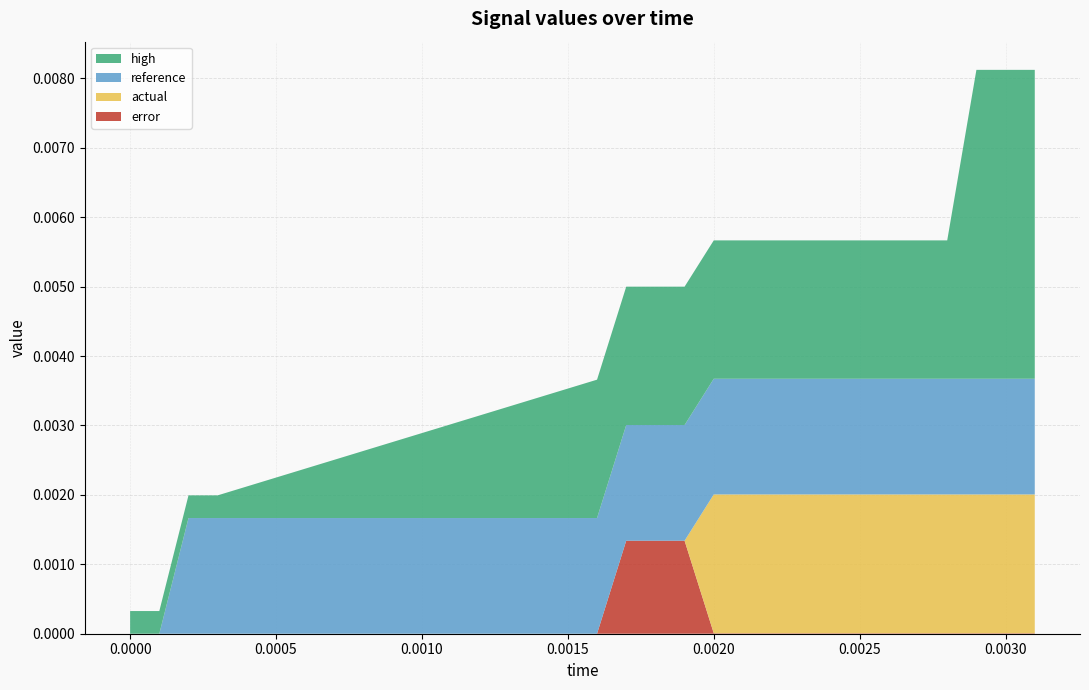

What are all the series names shown in the legend?

high, reference, actual, error